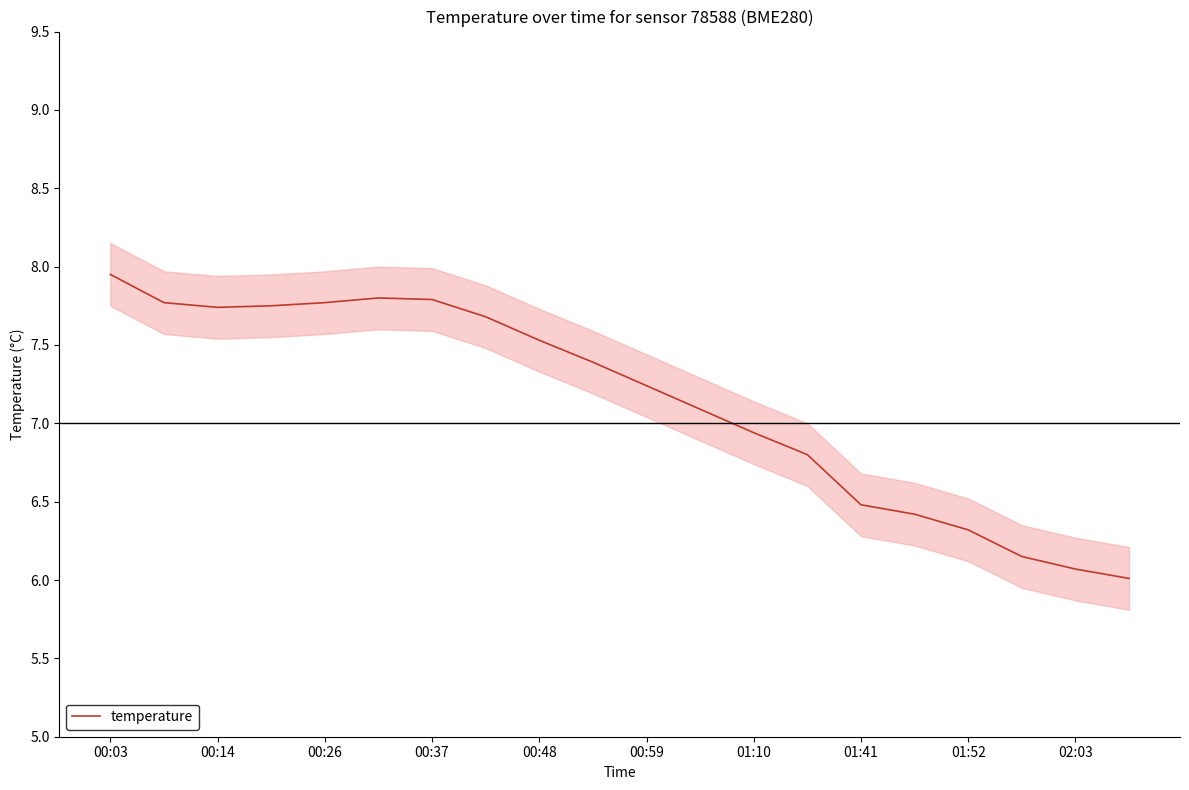

True or false: temperature has a value of 6.9 at 01:10.

True